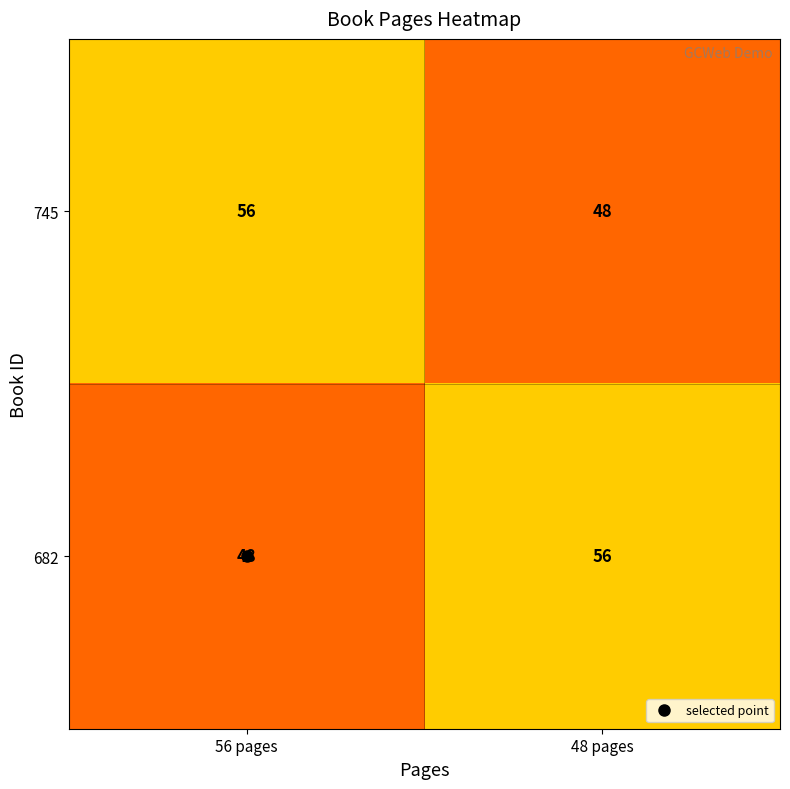

How many series are shown in this chart?

2